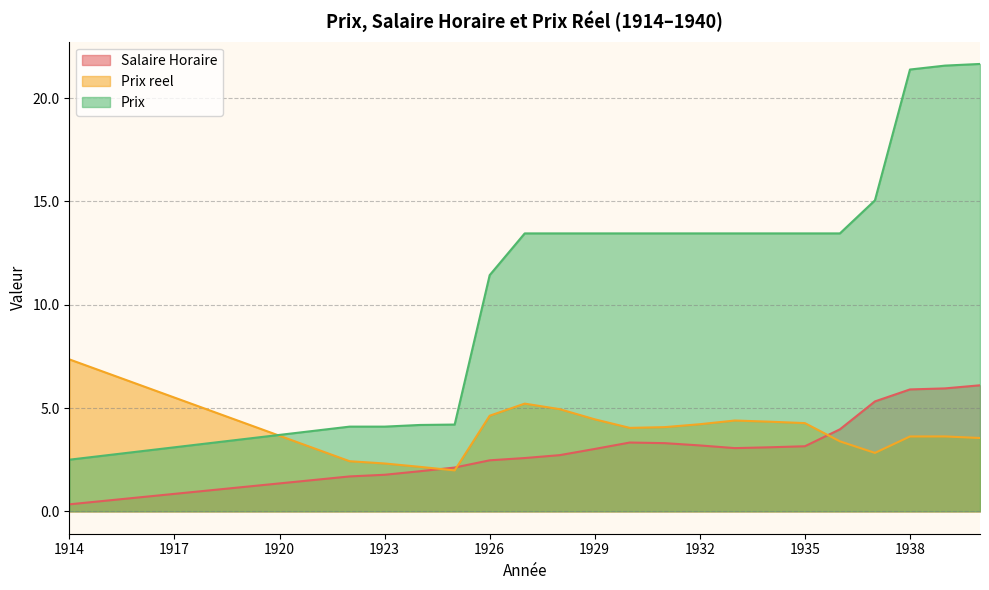

True or false: Prix has a value of 13.4 at 1933.

True